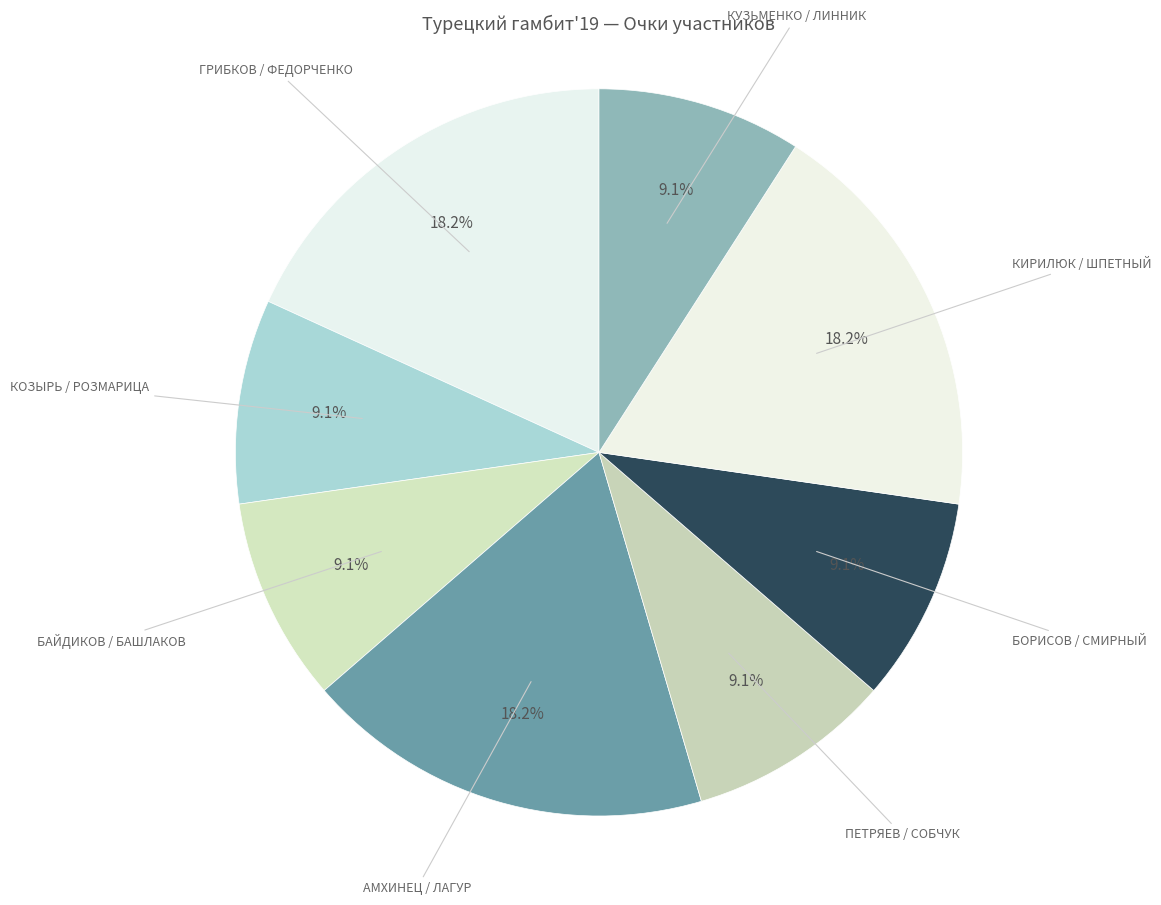

Which category has the smallest portion of the pie?

КОЗЫРЬ / РОЗМАРИЦА